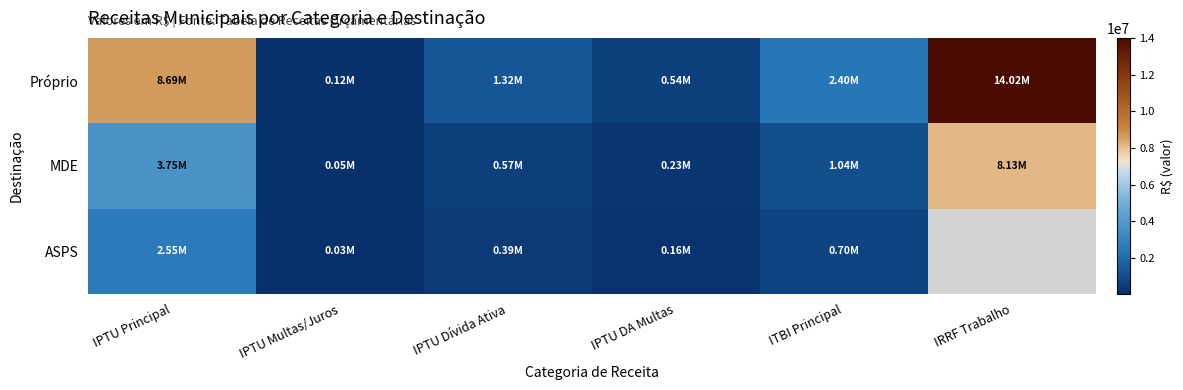

What is the greatest value displayed?

14021845.0